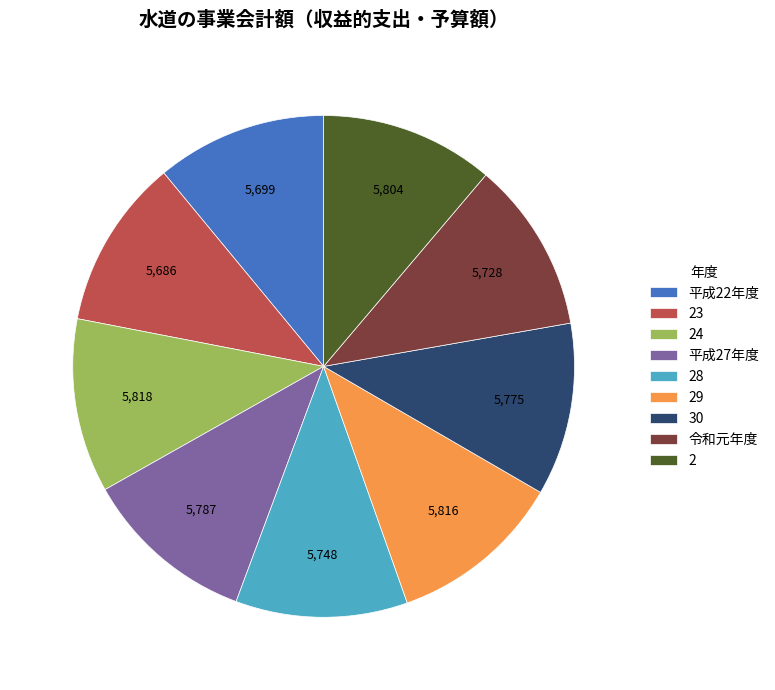

What is the ratio of the value at 30 to the value at 24?

1.0